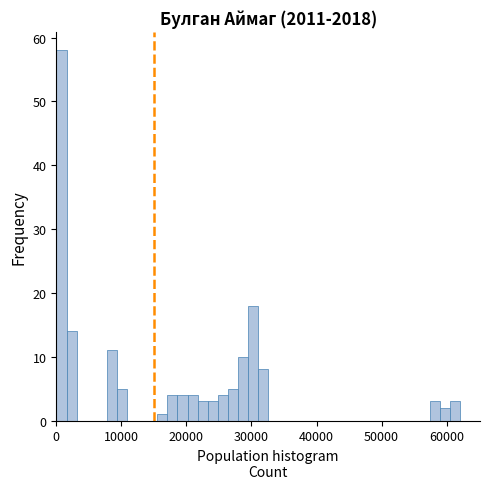

Around what value on the x-axis is the tallest bar? Give the approximate position of its centre, as read against the axis.

1000